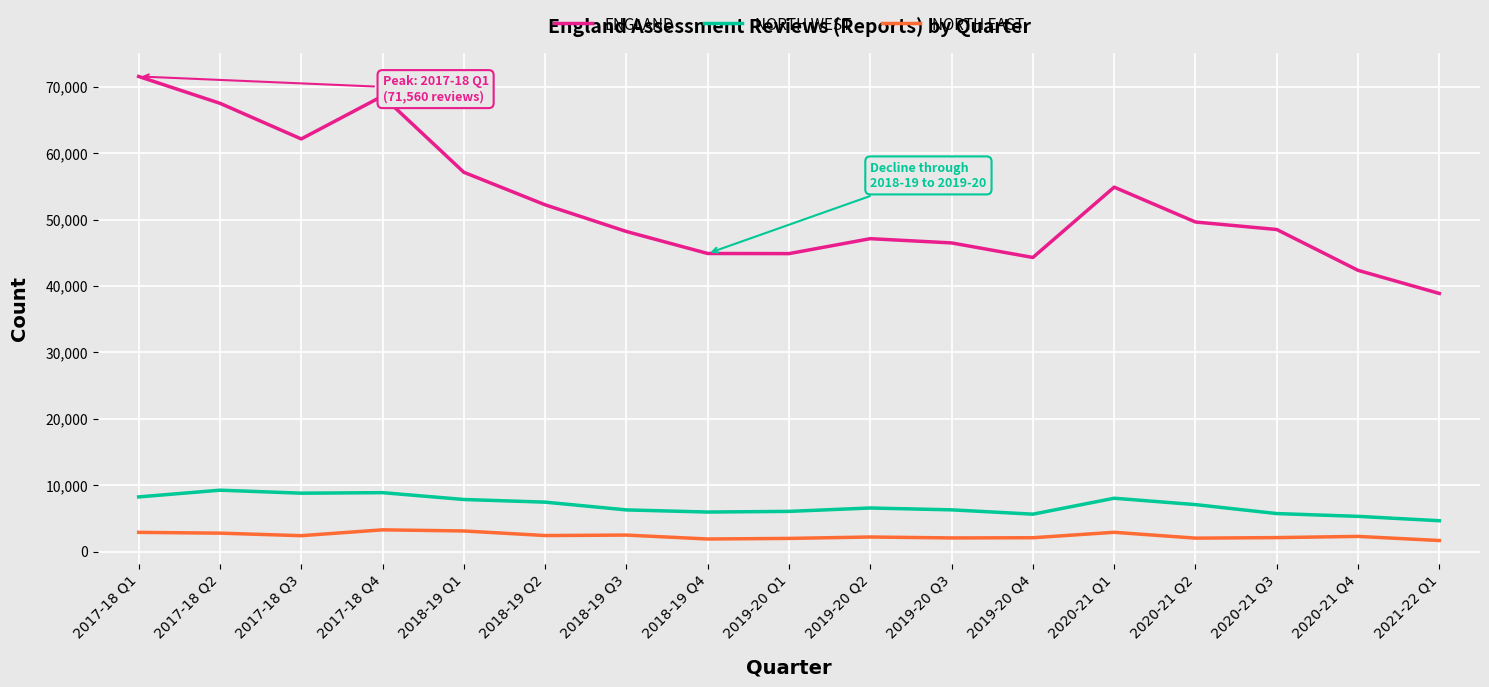

What is the sum of the NORTH EAST values at 2018-19 Q4 and 2019-20 Q3?

3960